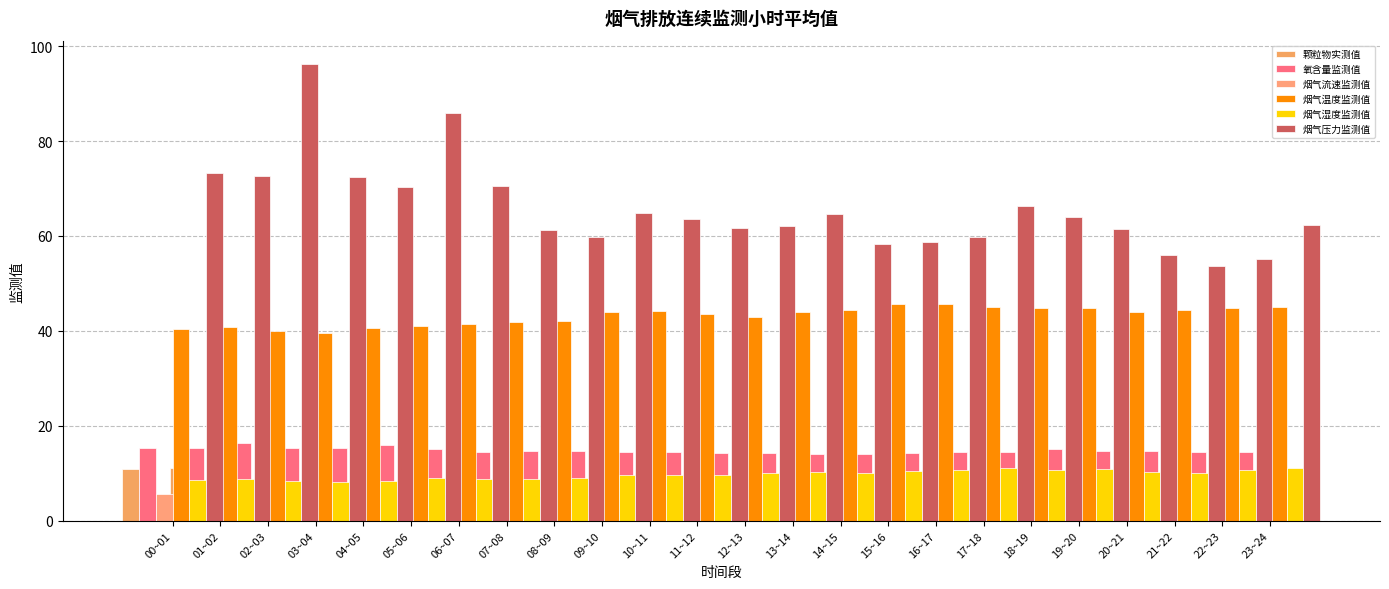

What is the difference between the 烟气流速监测值 values at 15~16 and 21~22?

0.3